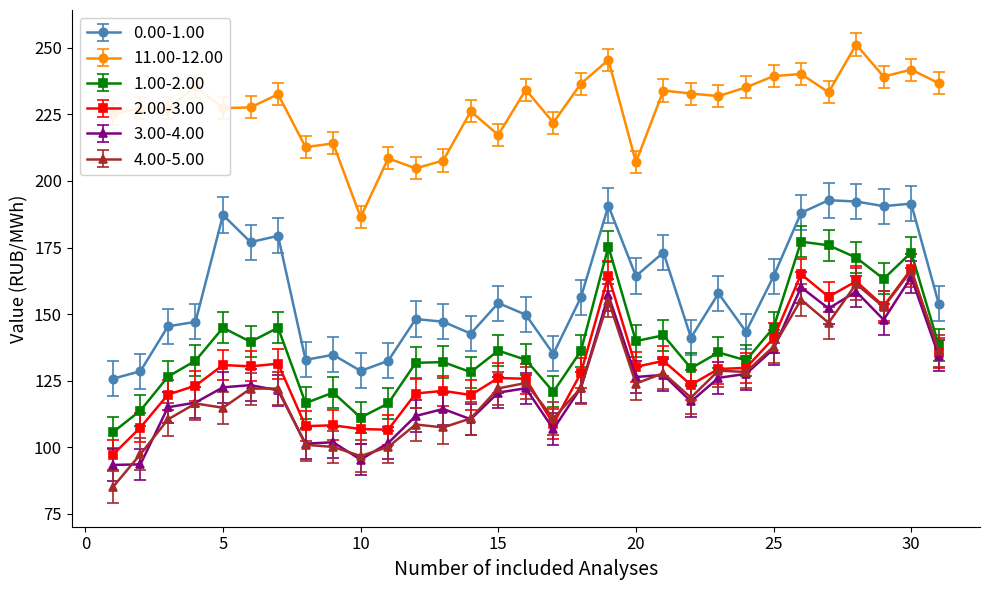

What is the value of the 0.00-1.00 point at the 11th from the left?

132.4